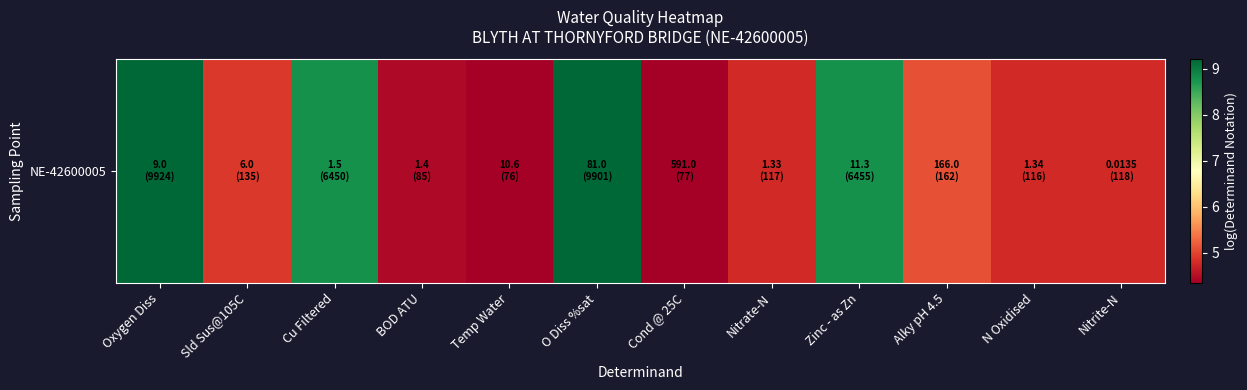

What is the average value?

6.1